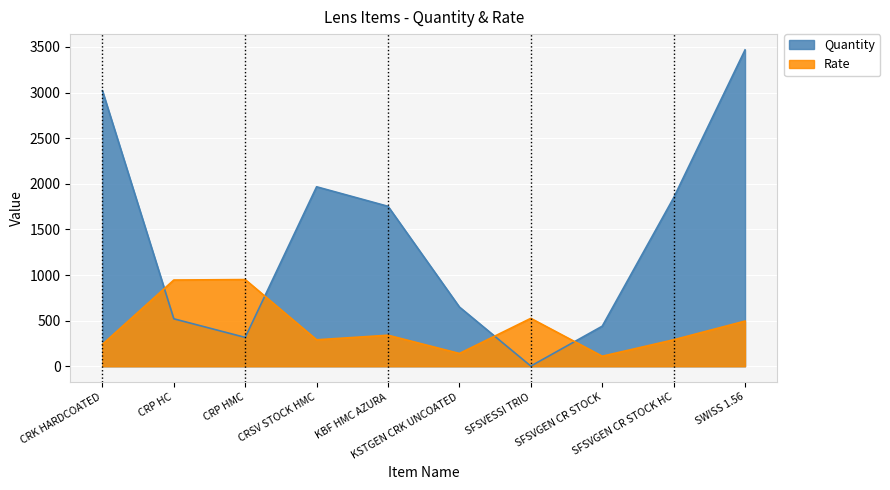

Rank the categories by Quantity value from lowest to highest.

SFSVESSI TRIO, CRP HMC, SFSVGEN CR STOCK, CRP HC, KSTGEN CRK UNCOATED, KBF HMC AZURA, SFSVGEN CR STOCK HC, CRSV STOCK HMC, CRK HARDCOATED, SWISS 1.56